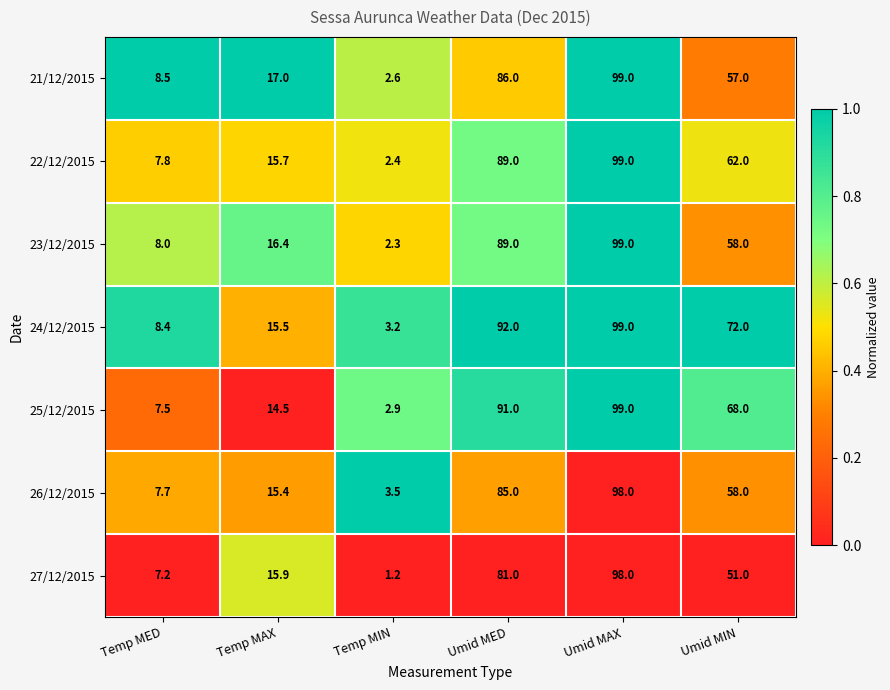

What value does the 27/12/2015 series have at Umid MED?

81.0